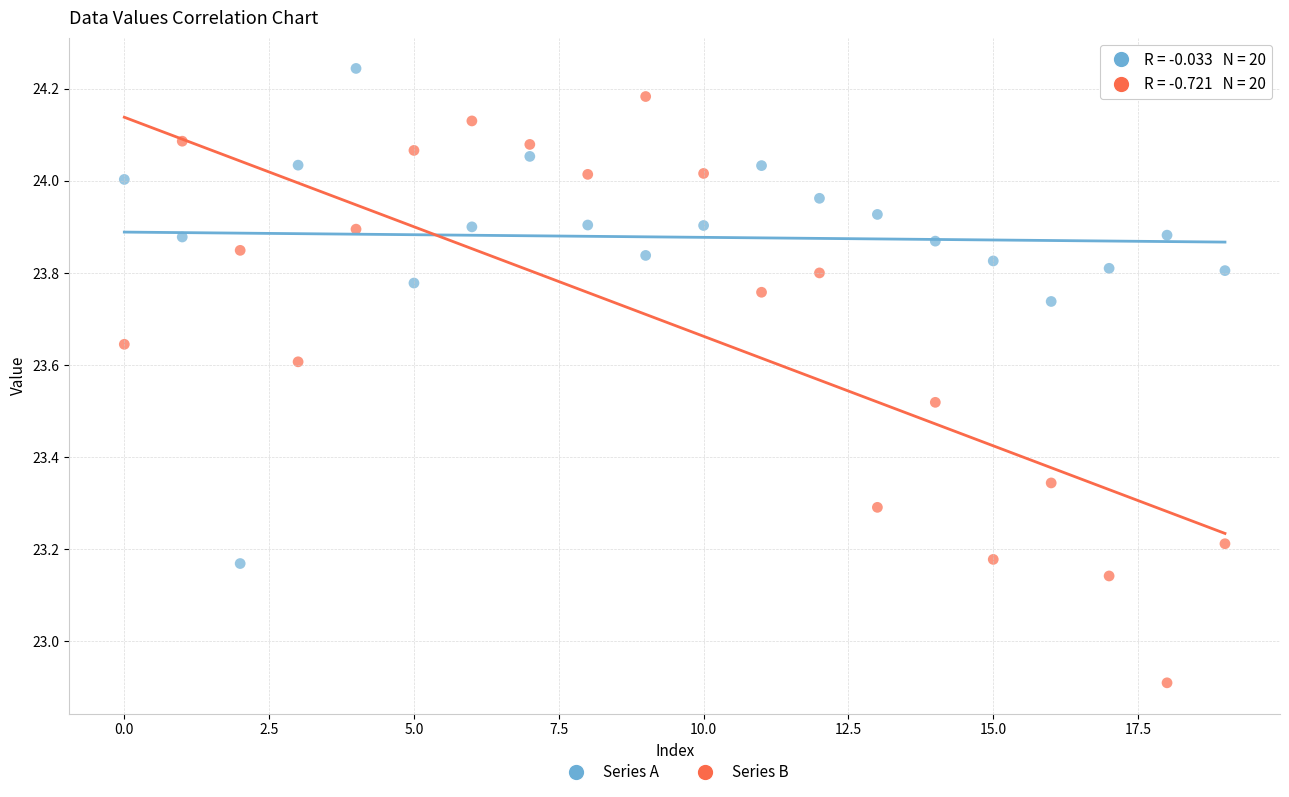

What are all the series names shown in the legend?

Series A, Series B